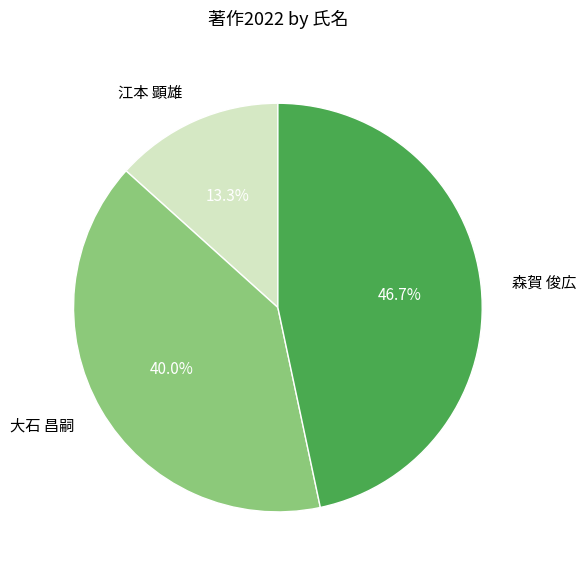

Approximately how many times larger is the value at 森賀 俊広 compared to 大石 昌嗣?

1.2